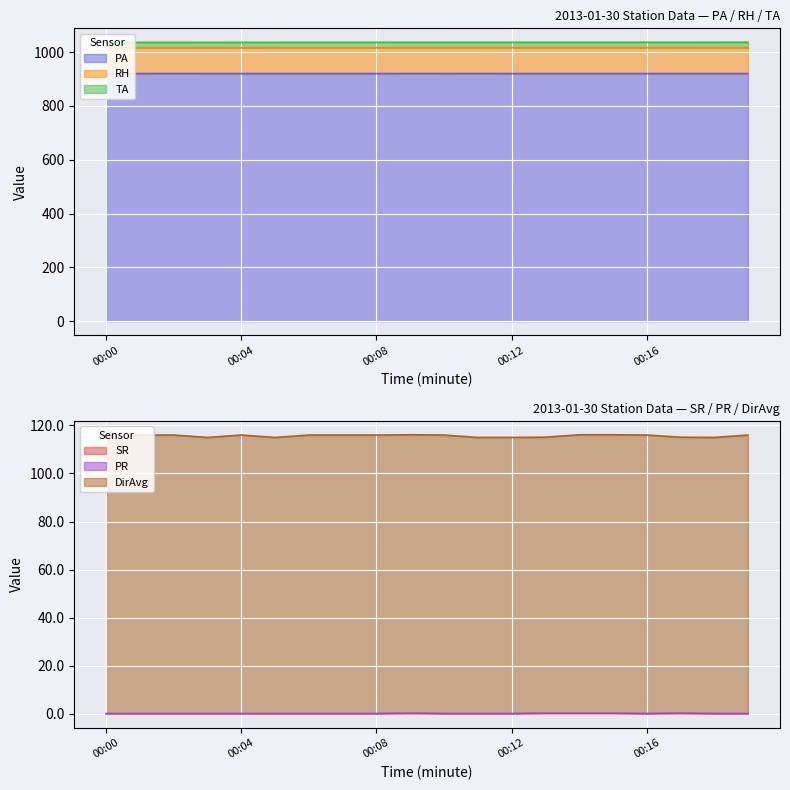

Between 00:03 and 00:12, which series saw the biggest shift?

RH